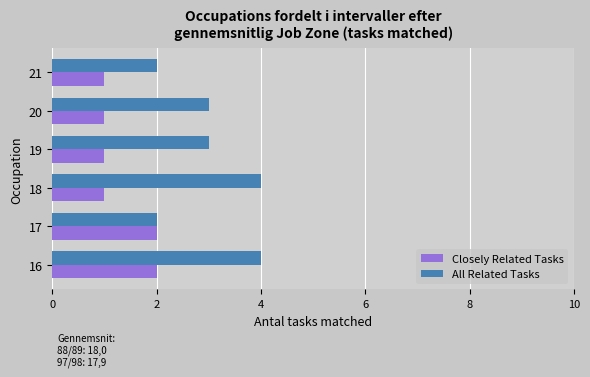

True or false: Closely Related Tasks has a value of 2 at 16.

True